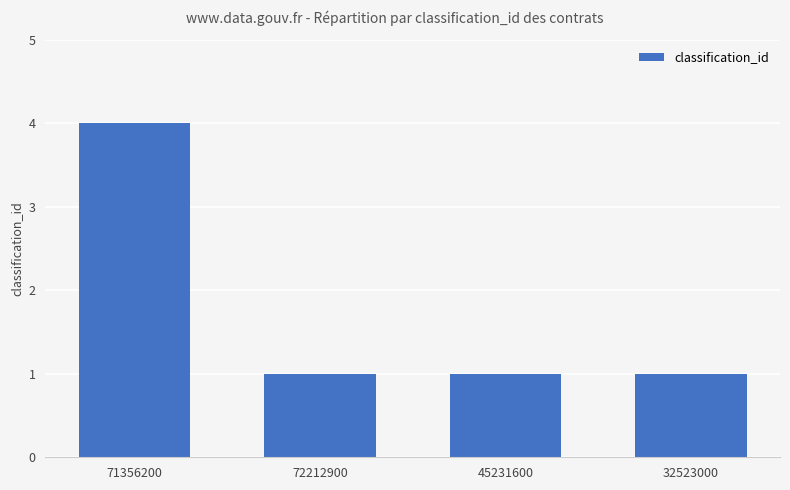

What is the label of the 1st bar from the left?

71356200